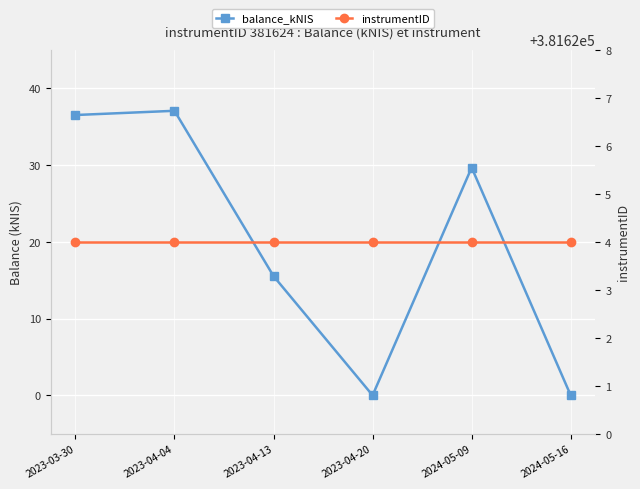

How many data points does each series have?

6